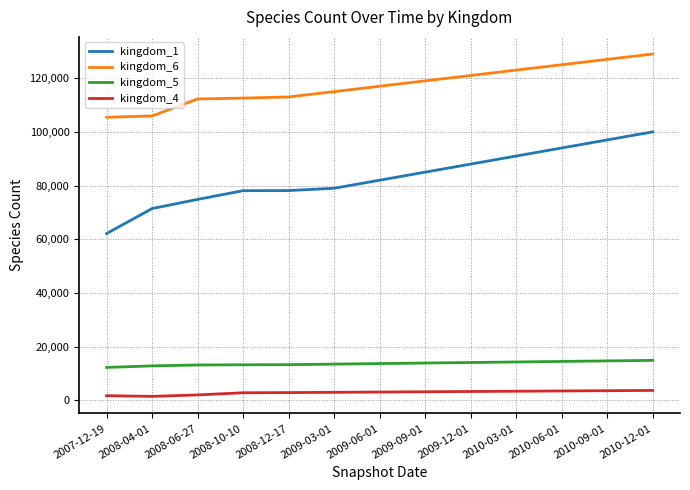

Which label corresponds to the largest value in the chart?

2010-12-01